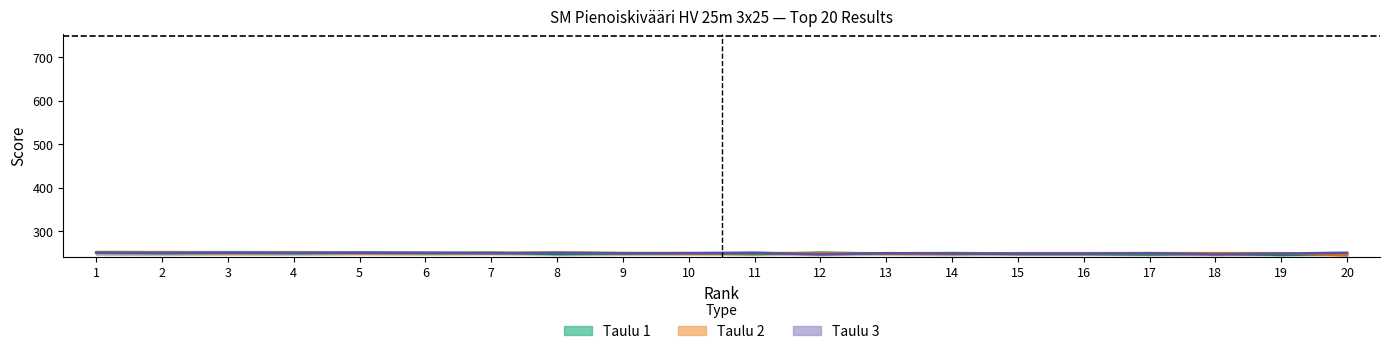

What is the sum of all Taulu 1 (score) values?

4965